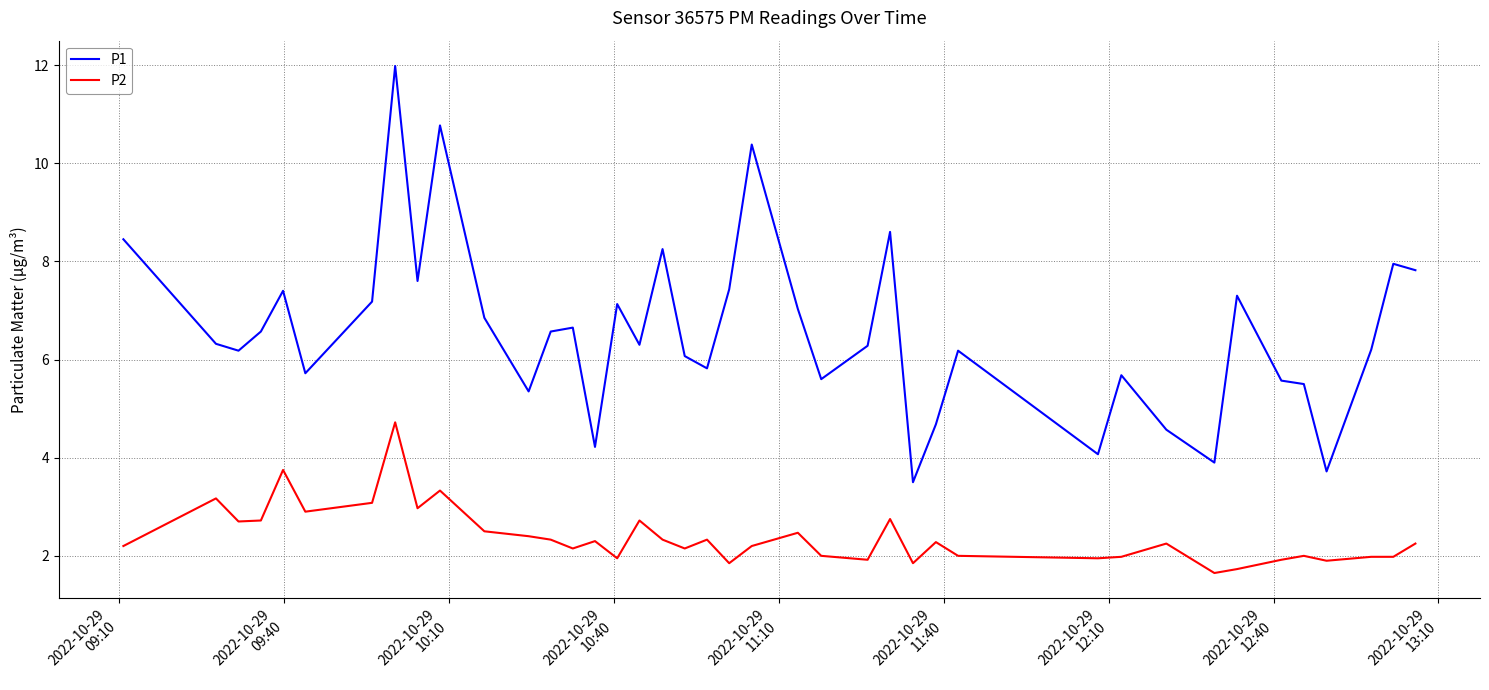

Which series has the widest spread of values?

P1